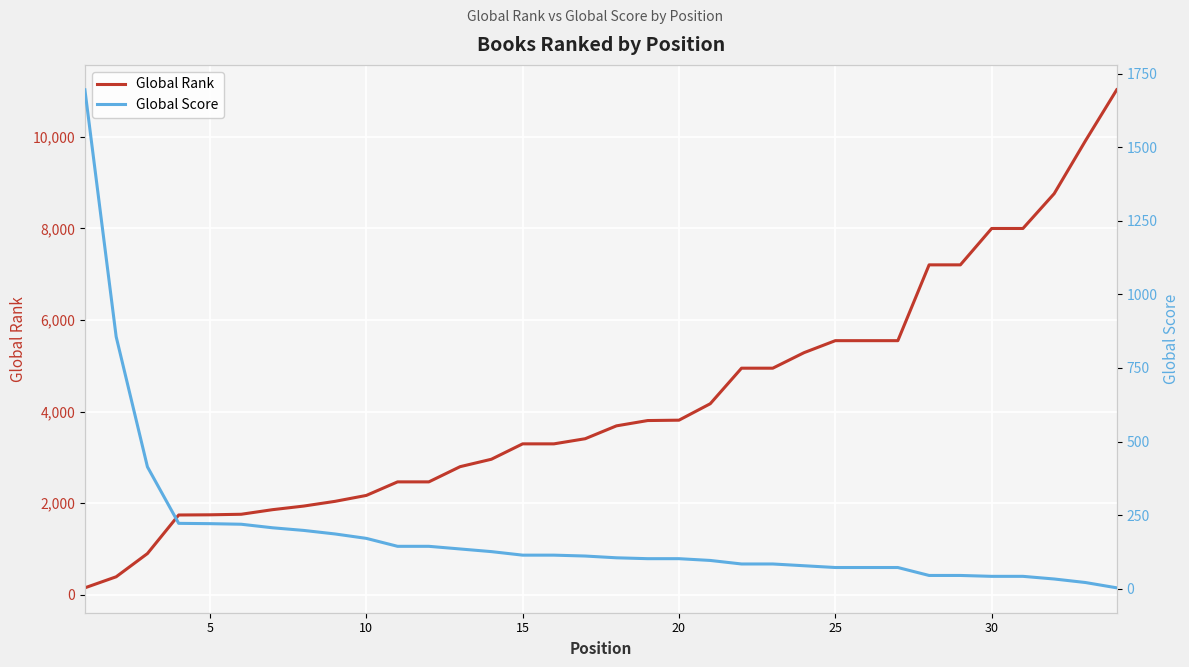

Reading left to right, extract all data points from this chart.

Global Rank: 153	394	901	1743	1747	1759	1859	1938	2041	2170	2466	2466	2798	2960	3296	3296	3408	3689	3805	3813	4172	4948	4948	5287	5549	5549	5549	7204	7204	7998	7998	8759	9913	11026
Global Score: 1695	856	414	222	221	219	207	198	186	171	144	144	135	126	114	114	111	105	102	102	96	84	84	78	72	72	72	45	45	42	42	33	21	3